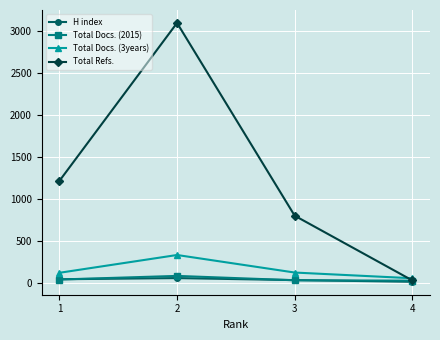

Which series has the largest range (max minus min)?

Total Refs.